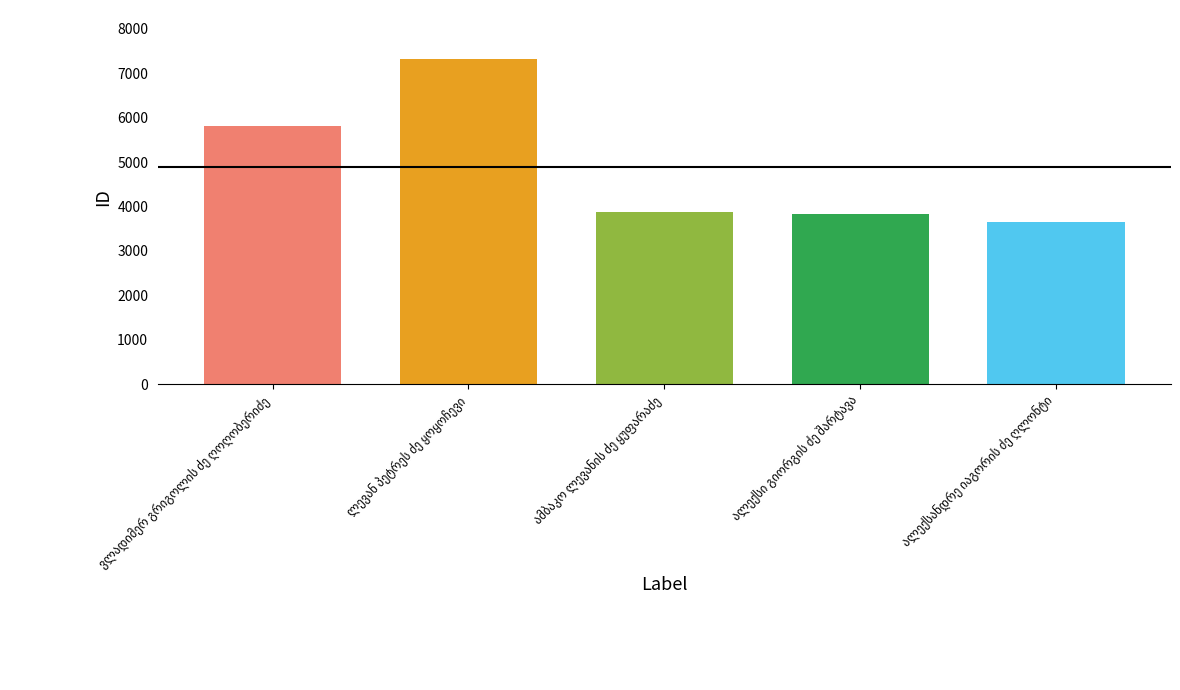

What is the value of the 5th bar from the left?

3651